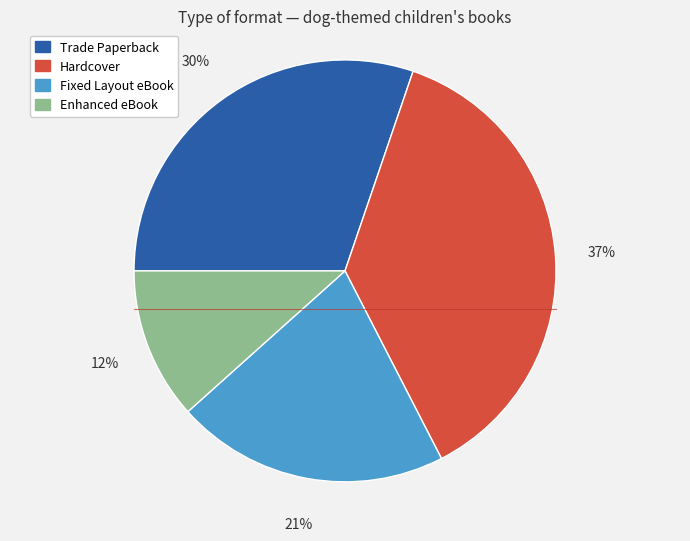

The Hardcover slice represents 37% of the pie. True or false?

True